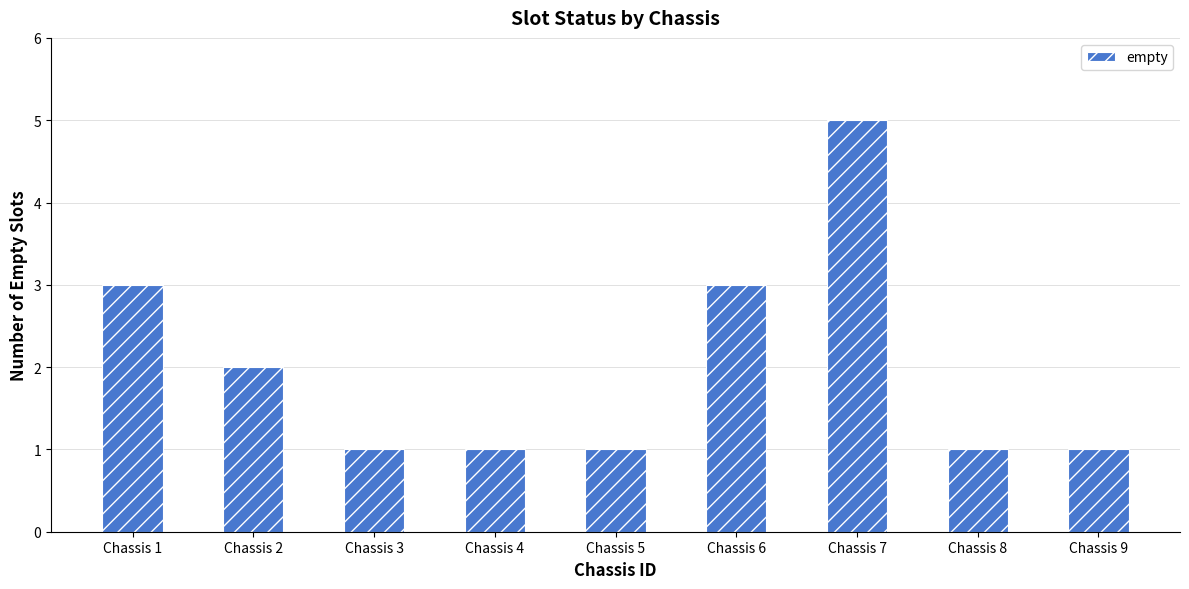

Approximately how many times larger is the value at Chassis 1 compared to Chassis 9?

3.0